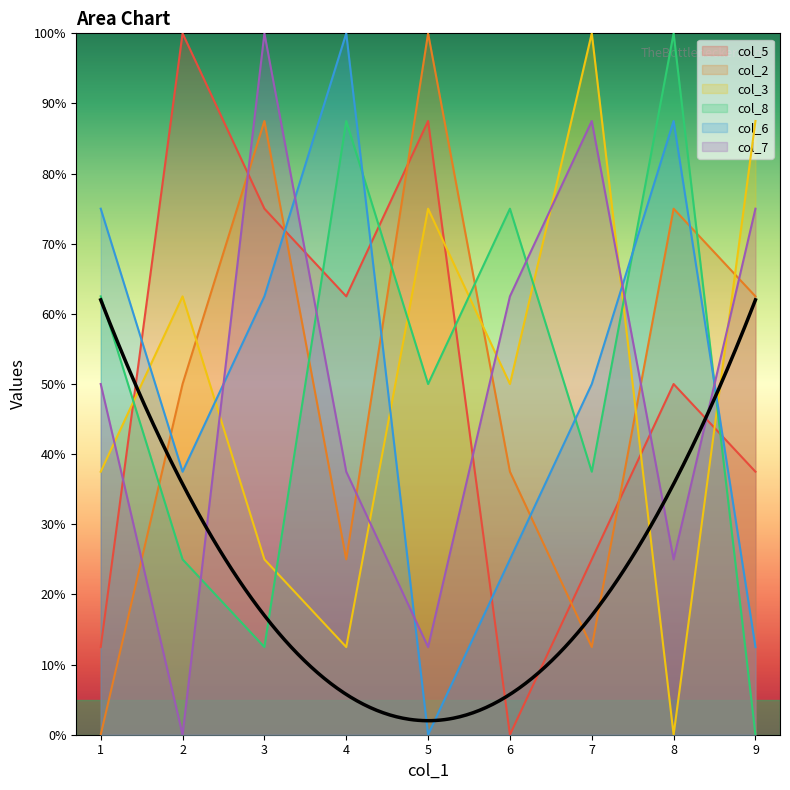

How many times do col_6 and col_2 cross each other?

5